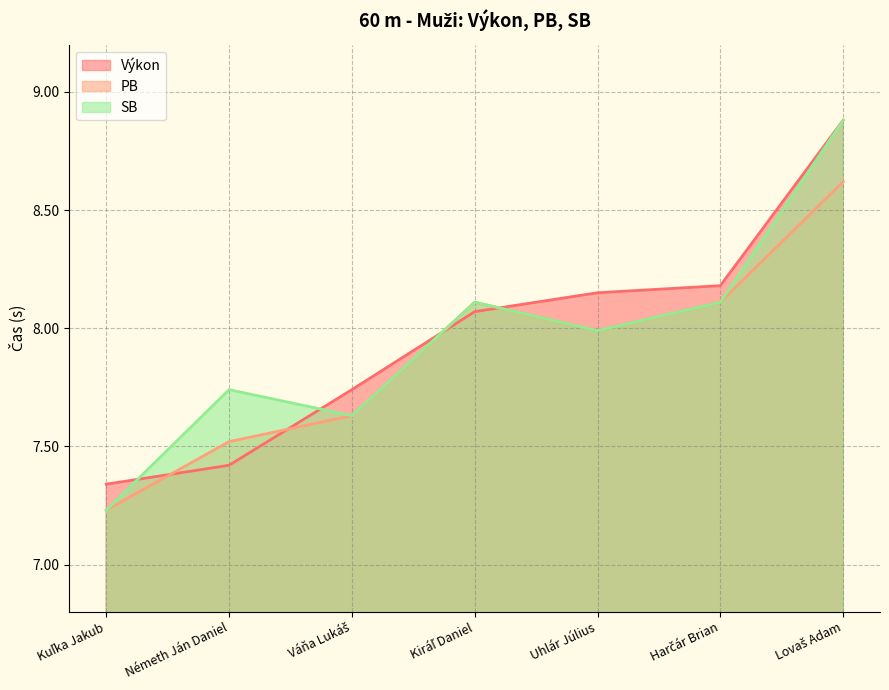

How many categories are shown in the chart?

7